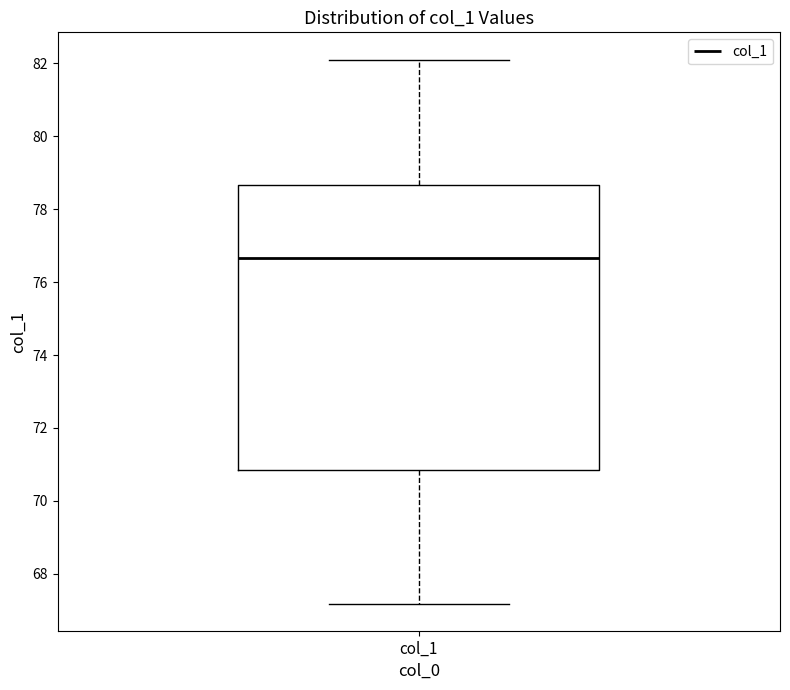

Read this box plot against the y-axis: the position of the median line, the range covered by the box, and the ends of both whiskers. The values are not printed on the chart, so give them approximately, as read against the axis.

median 76.6, box 70.8 to 78.6, whiskers 67.2 to 82.2